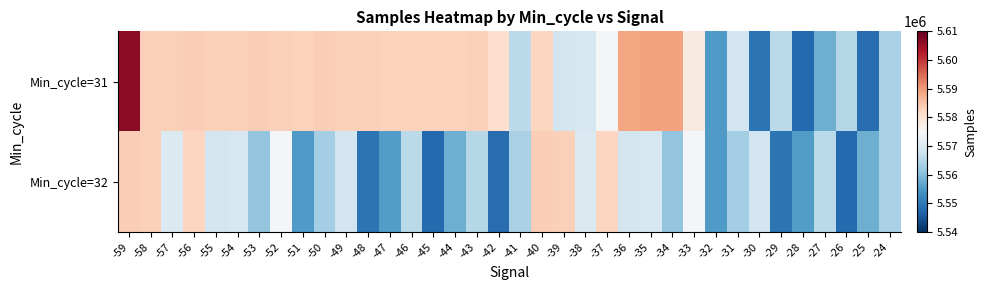

Which series has the widest spread of values?

Min_cycle=31